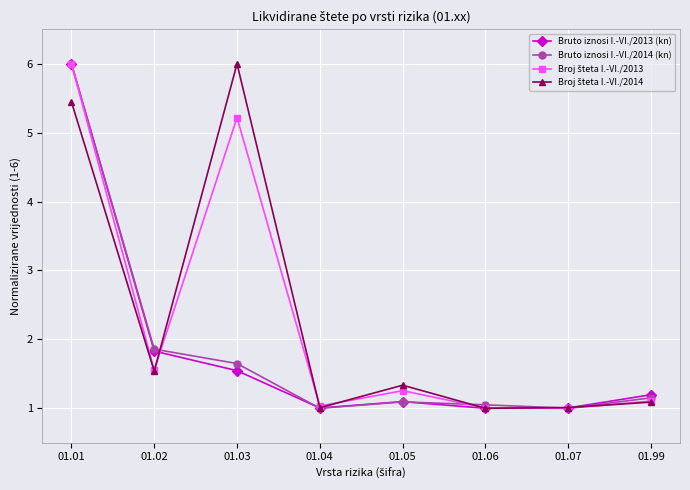

What is the sum of all Bruto iznosi I.-VI./2013 (kn) values?

14.7